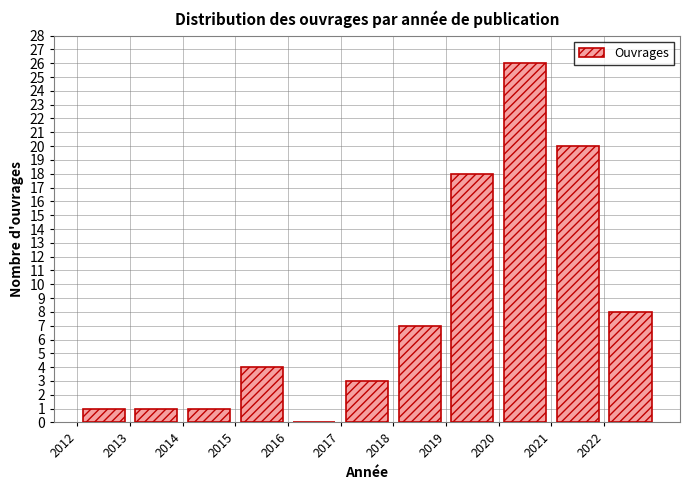

What is the height of the bar covering 2013 to 2014 on the x-axis? The values are not printed on the chart, so give them approximately, as read against the axis.

1